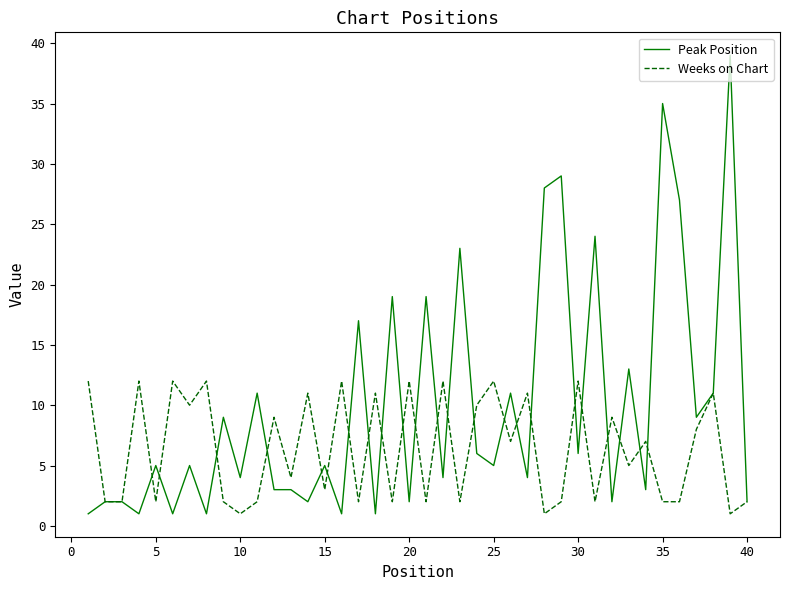

What is the maximum value for Peak Position?

39